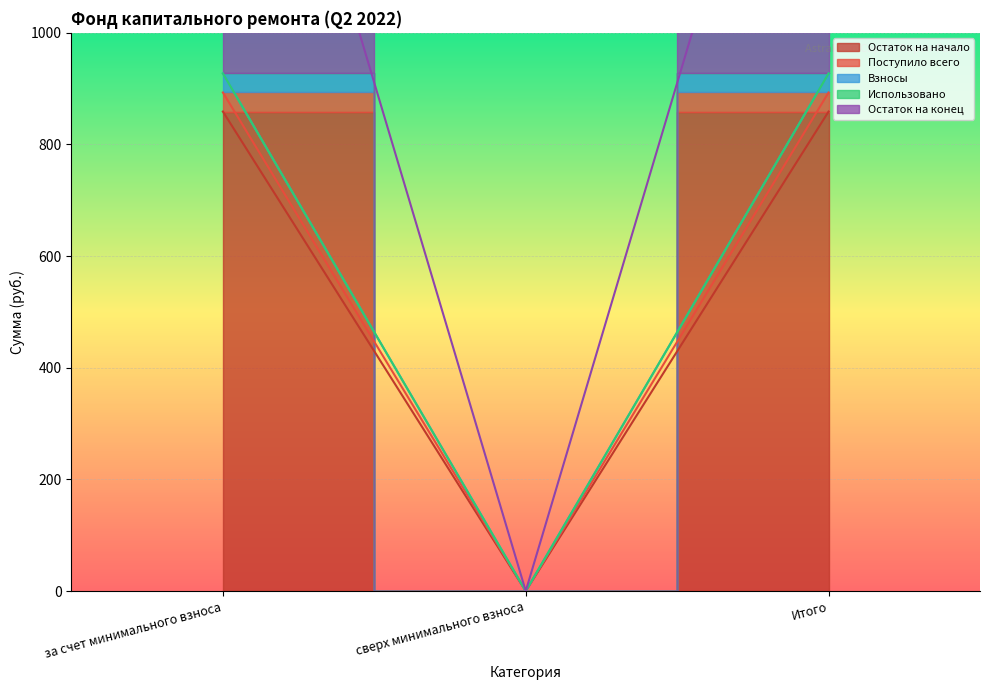

What is the greatest value displayed?

927.3